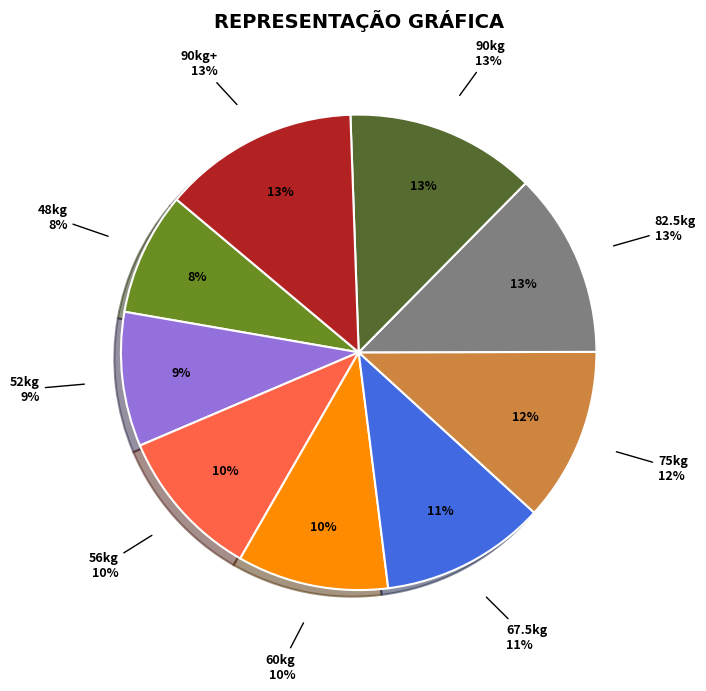

Does 82.5kg account for over 50% of the chart?

No